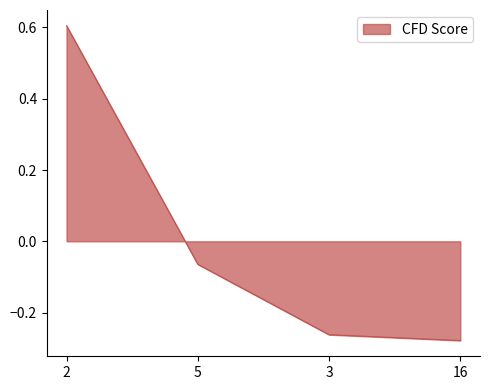

Between 3 and 2, which is larger?

2